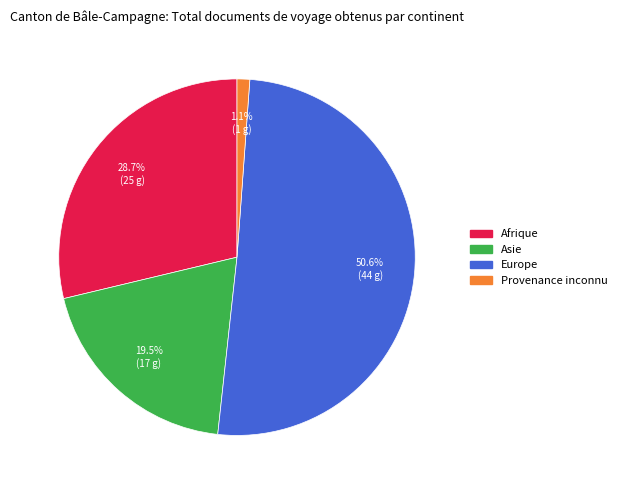

What is the ratio of the value at Europe to the value at Afrique?

1.8